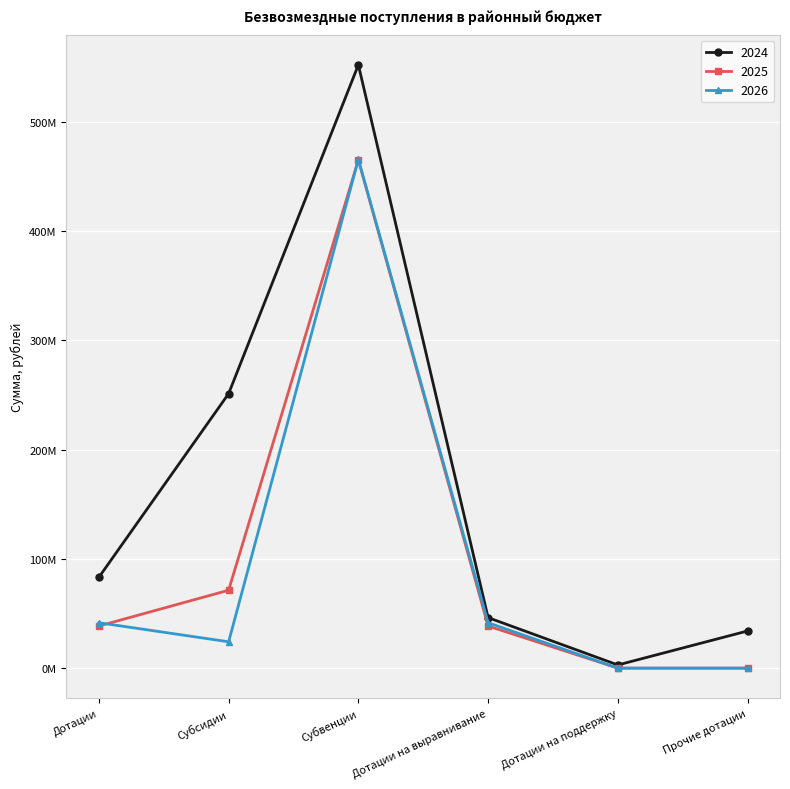

What are all the series names shown in the legend?

2024, 2025, 2026